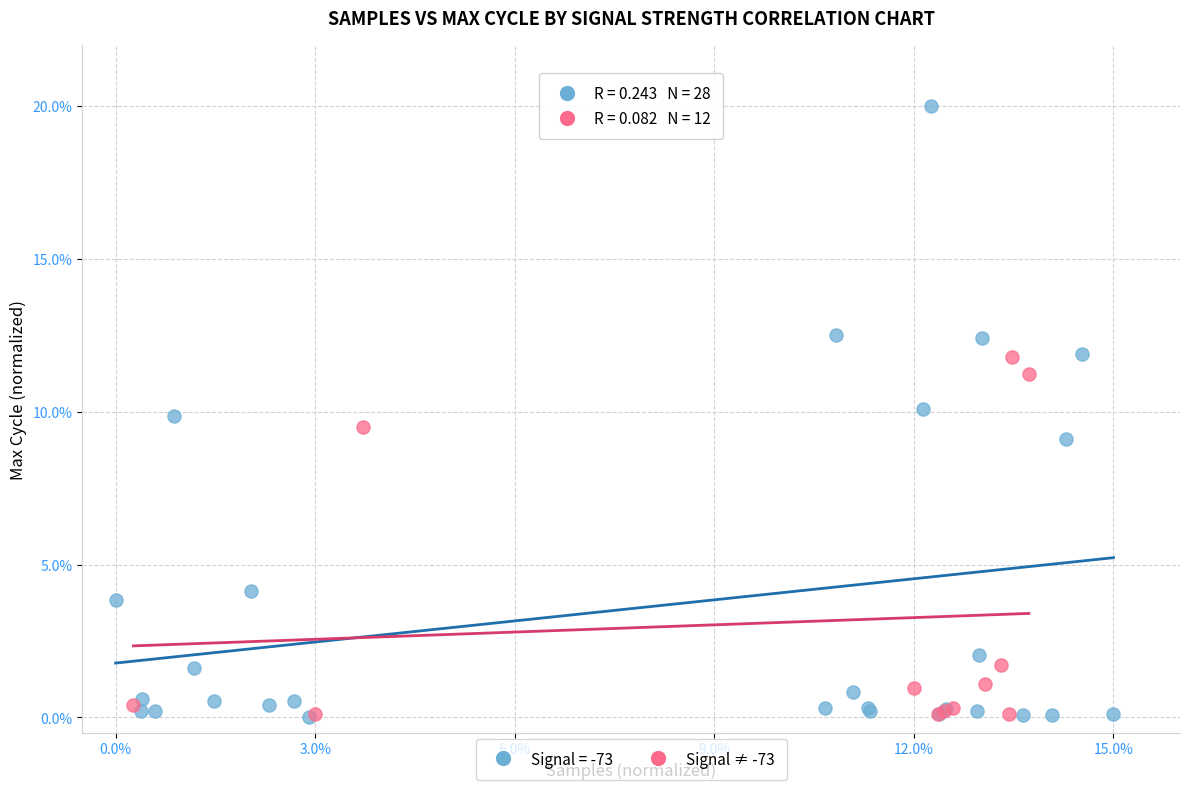

Which series contains the highest Y value?

Signal = -73